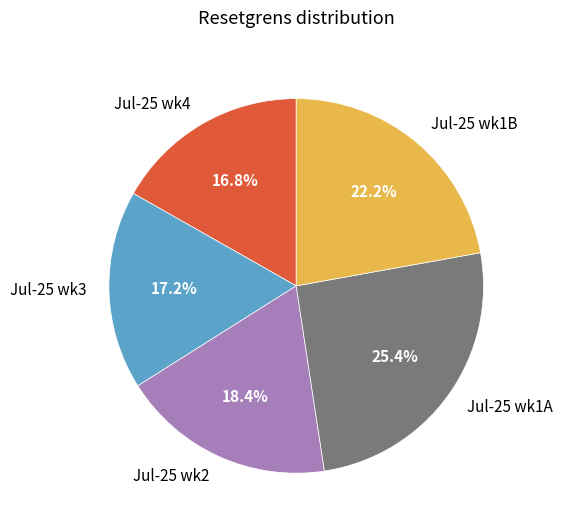

Do Jul-25 wk2 and Jul-25 wk3 together represent more than half of the pie?

No